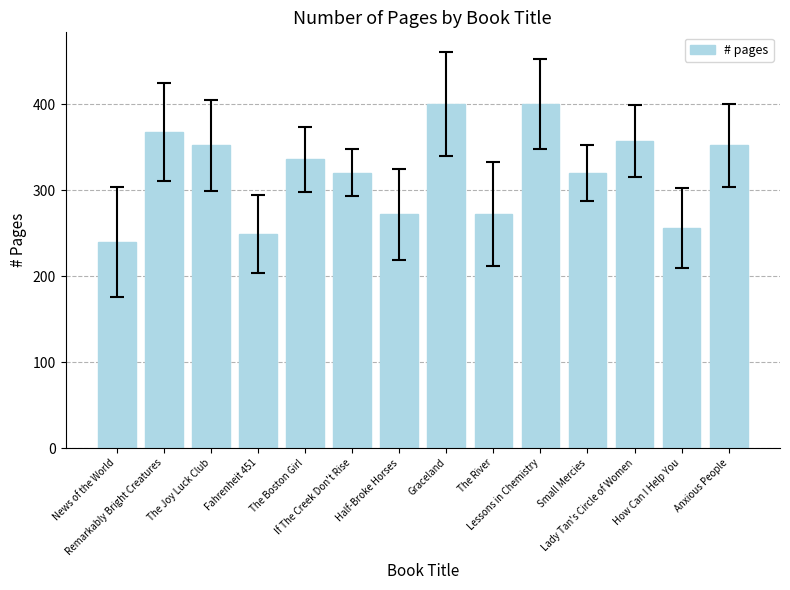

At which label does the data first exceed 336?

Remarkably Bright Creatures